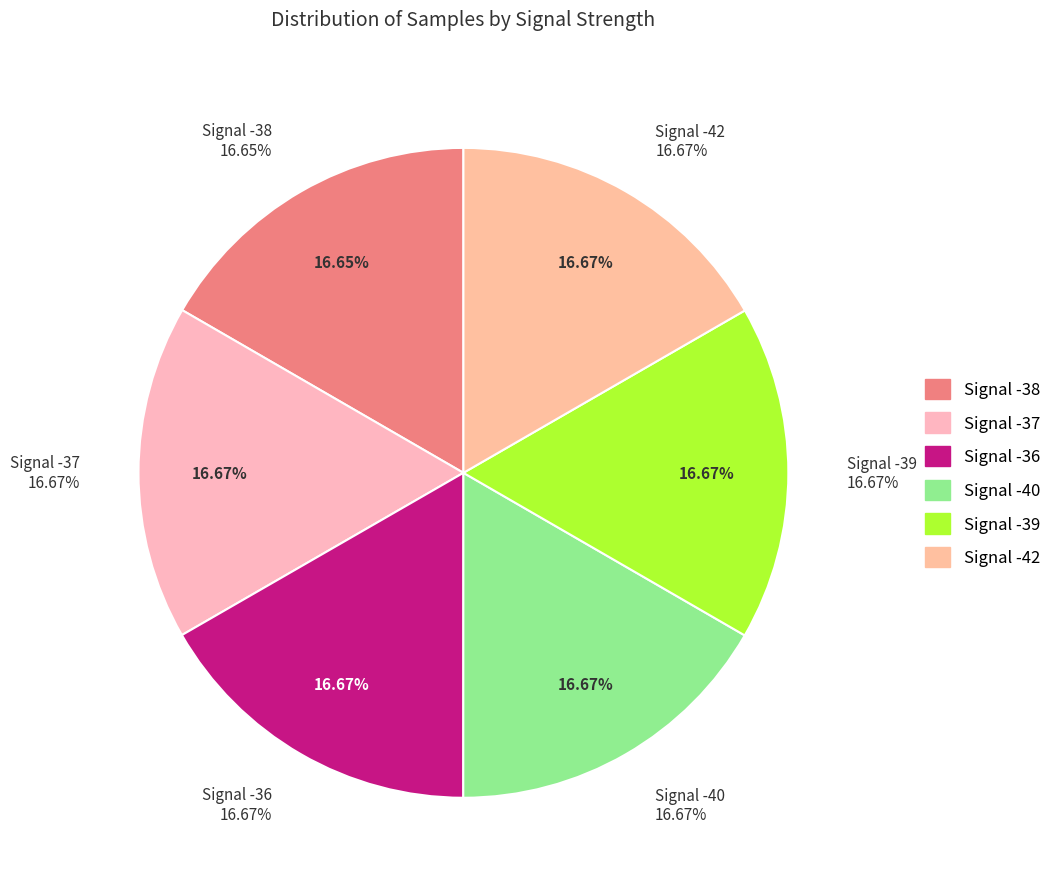

What portion of the pie excludes Signal -38?

83.3%